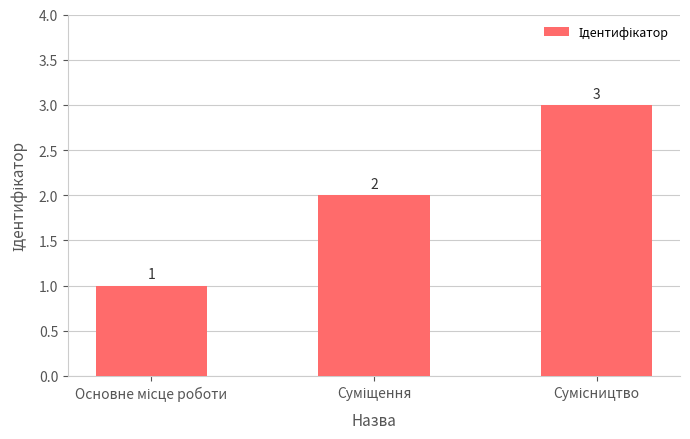

What is the greatest value displayed?

3